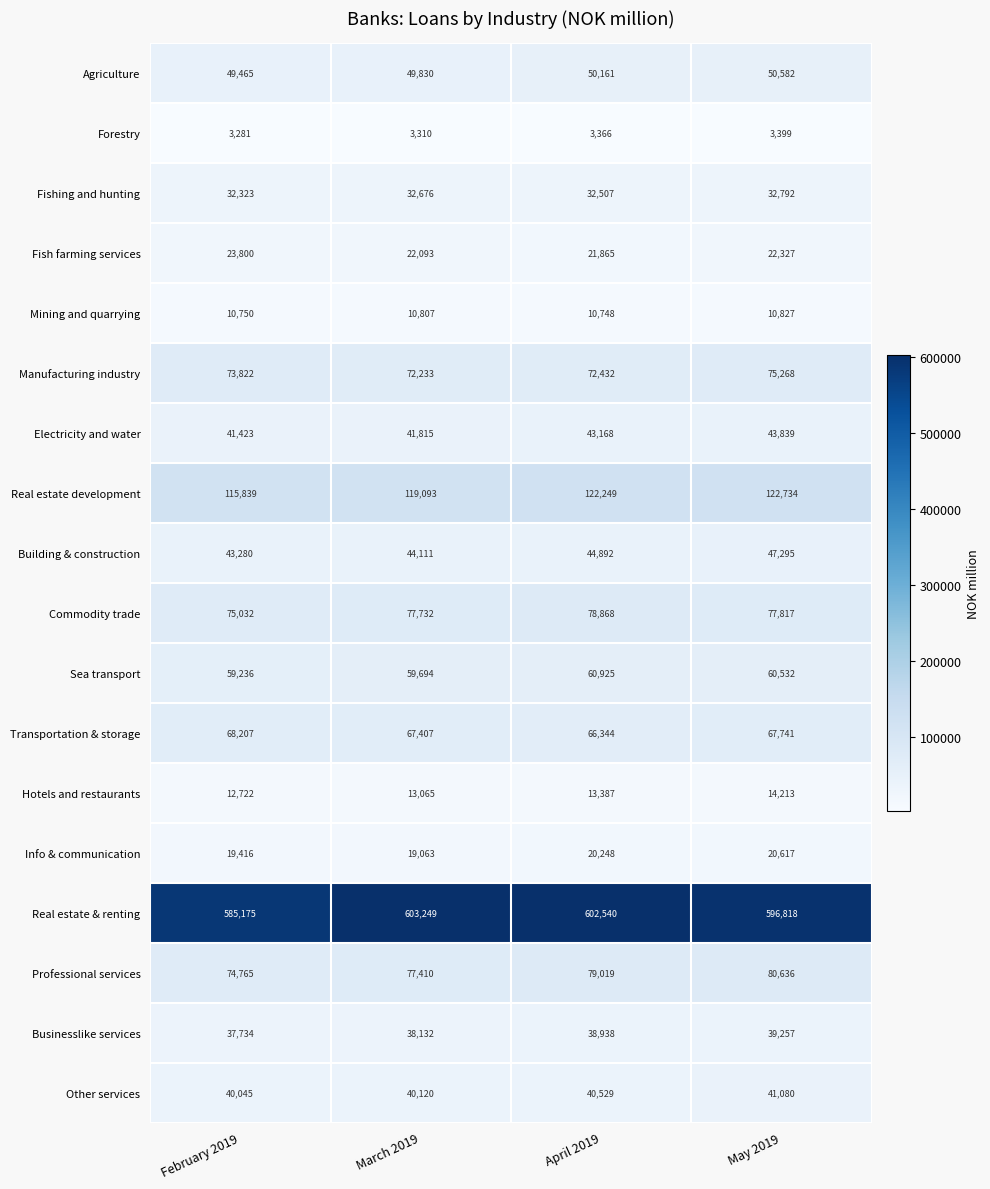

Is it true that Hotels and restaurants equals 12722 at February 2019?

True